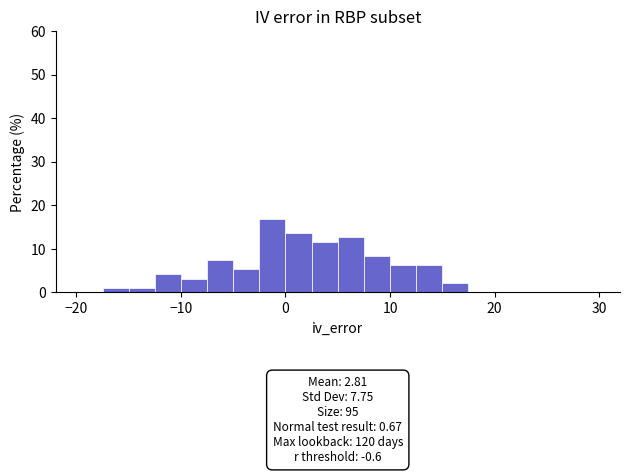

Around what value on the x-axis is the tallest bar? Give the approximate position of its centre, as read against the axis.

-1